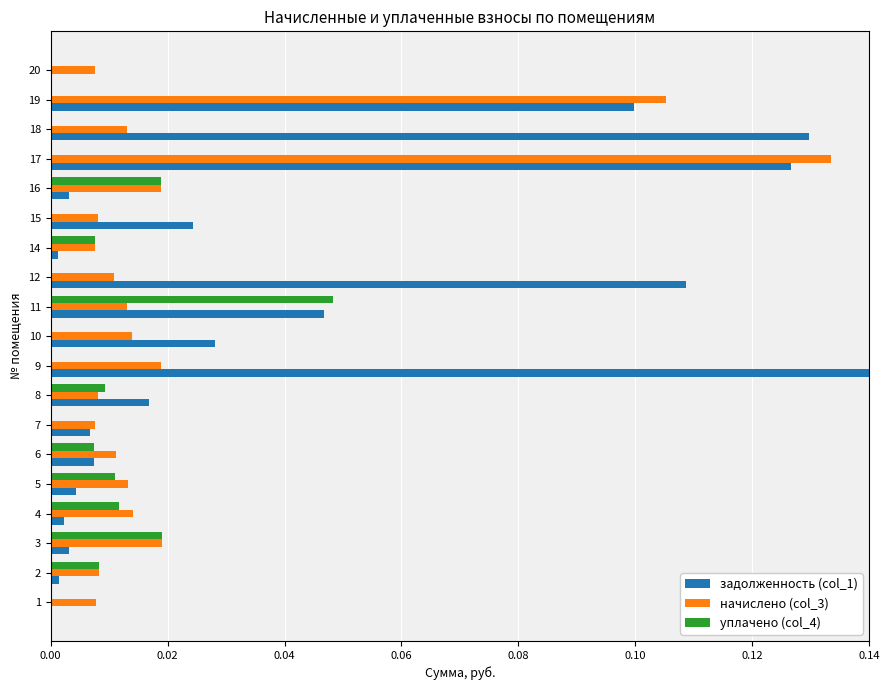

The value of задолженность (col_1) at 12 is 0.1. True or false?

True